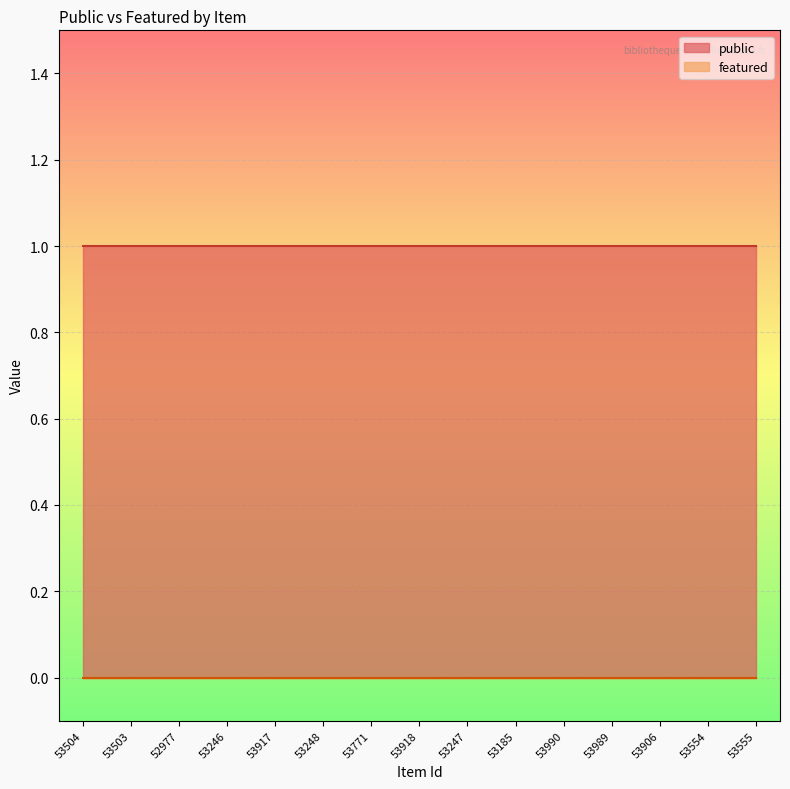

True or false: featured and public intersect in this chart.

False